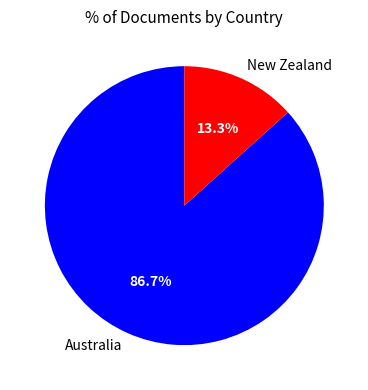

The New Zealand slice represents 19% of the pie. True or false?

False